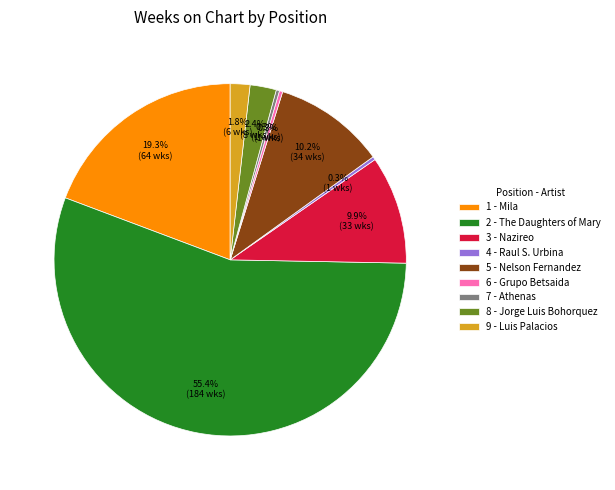

Is it true that 6 - Grupo Betsaida is 0% of the pie?

True